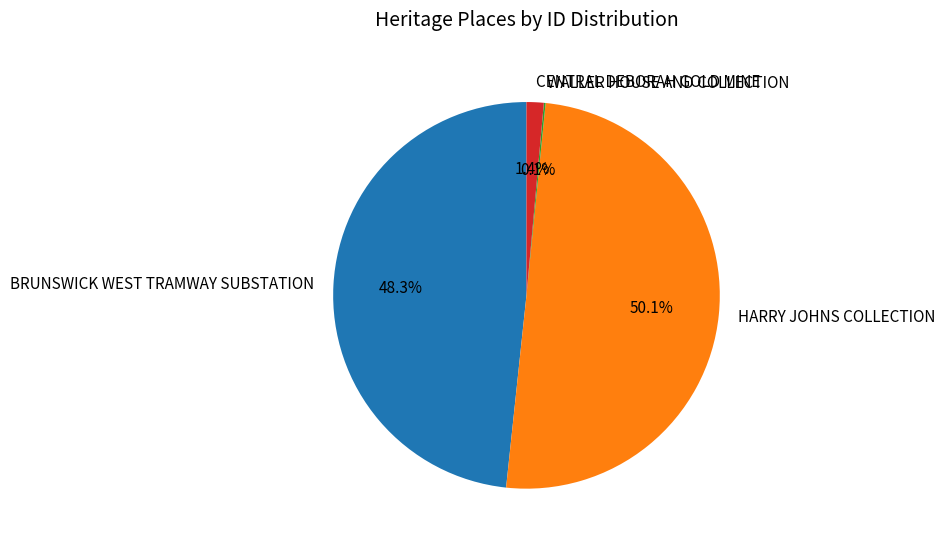

To the nearest percent, what is the difference between the BRUNSWICK WEST TRAMWAY SUBSTATION and HARRY JOHNS COLLECTION slice percentages?

2%